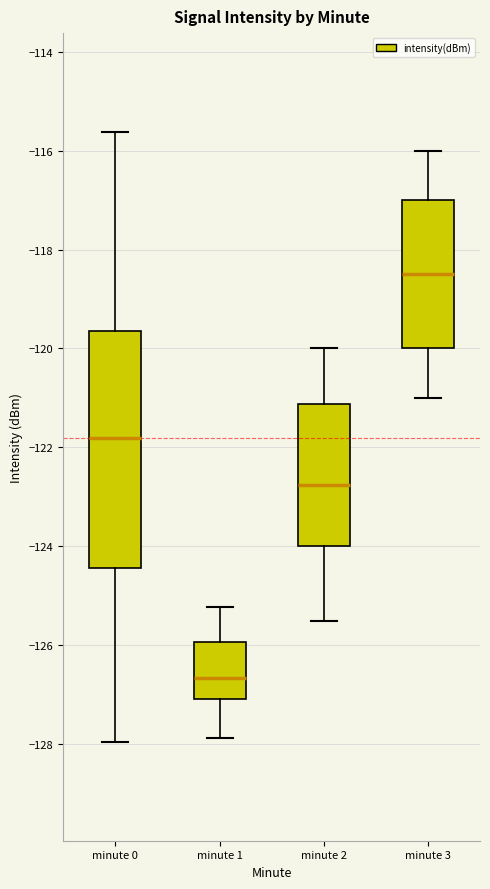

Which box has the highest median line?

minute 3